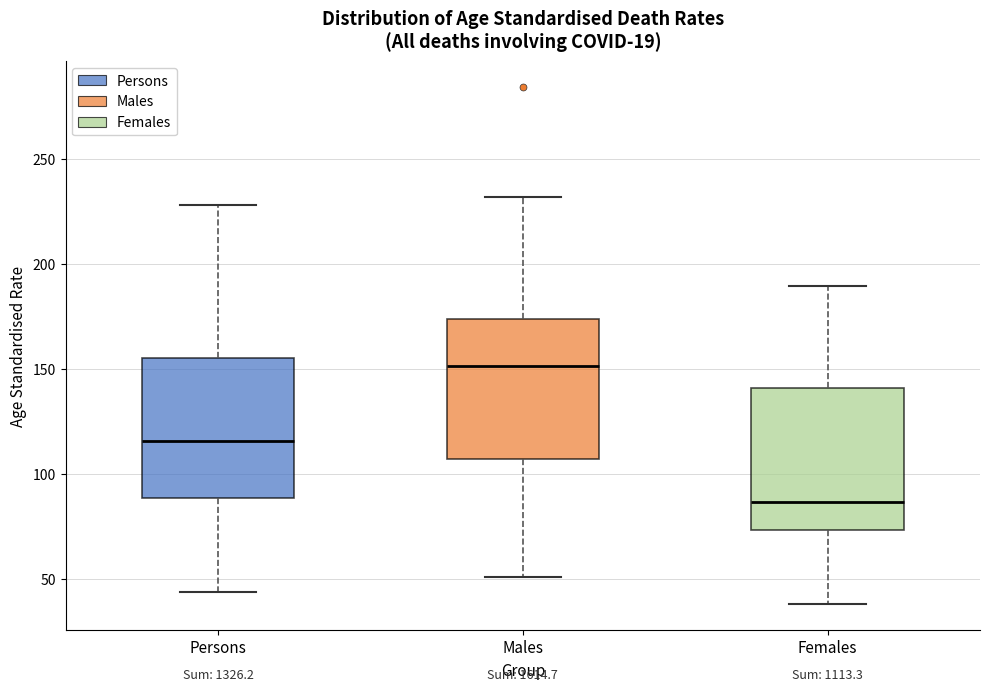

Which box has the highest median line?

Males